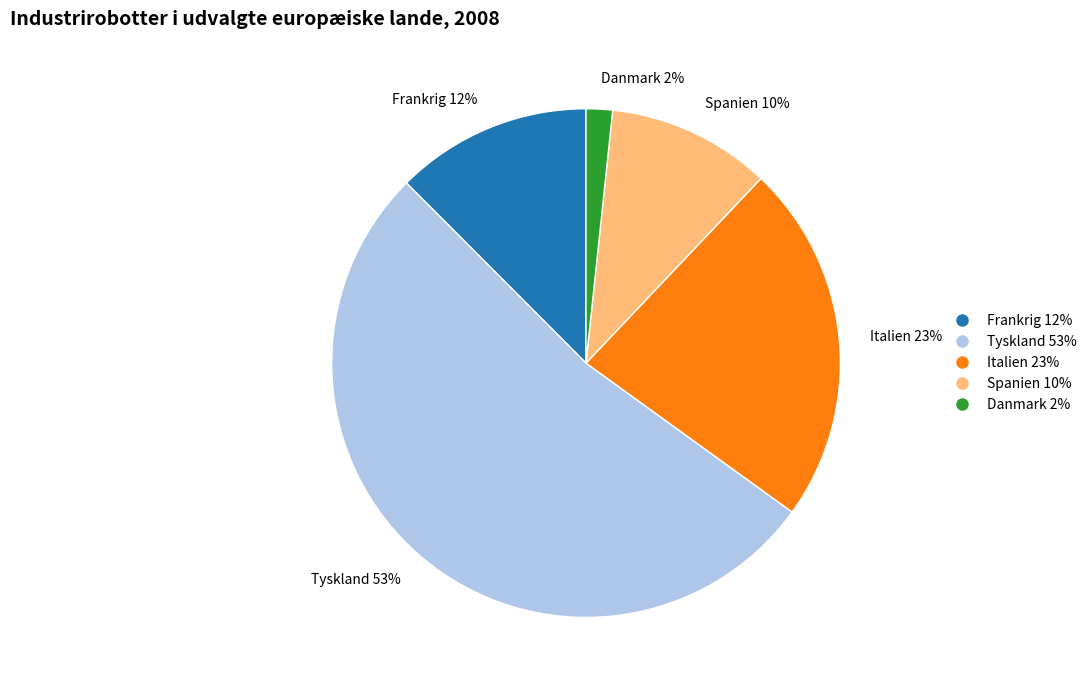

The Frankrig slice represents 23% of the pie. True or false?

False